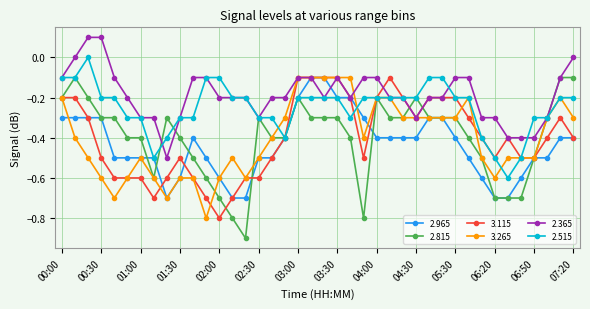

What are all the series names shown in the legend?

2.965, 2.815, 3.115, 3.265, 2.365, 2.515